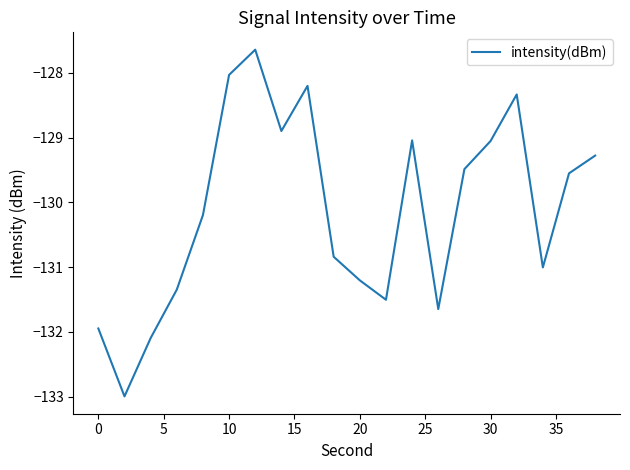

What is the minimum value shown in the chart?

-133.0